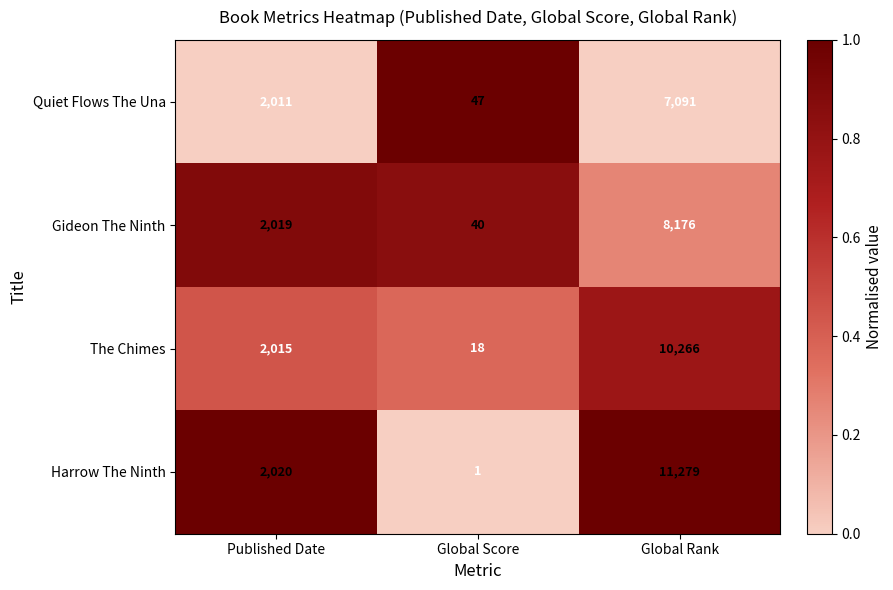

At which category does the chart reach its peak across all series?

Global Rank